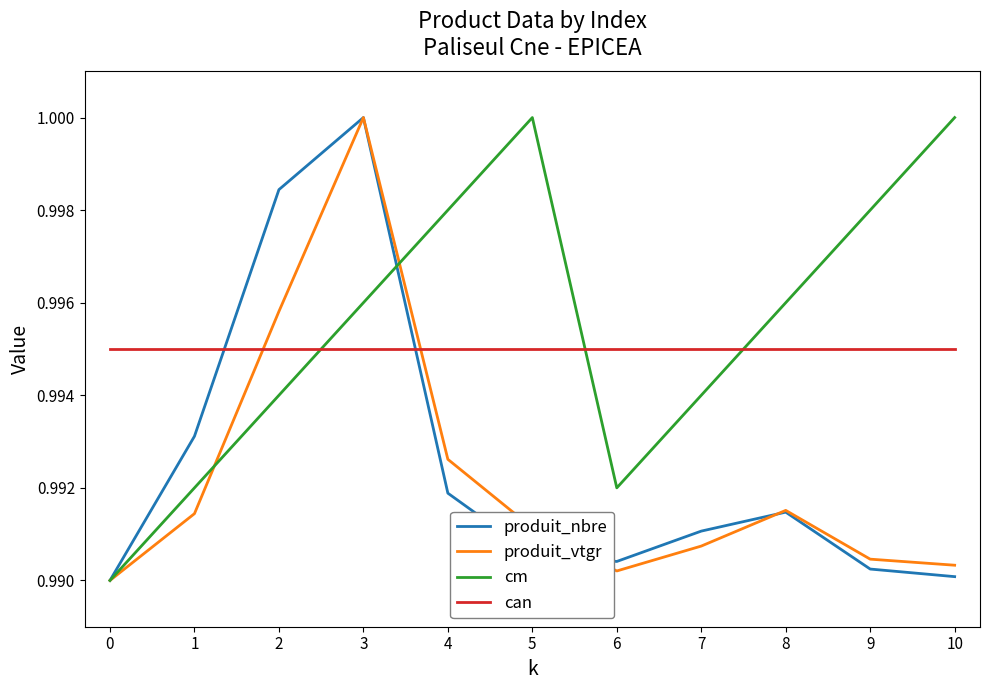

Which category has the highest value in the produit_nbre series?

3